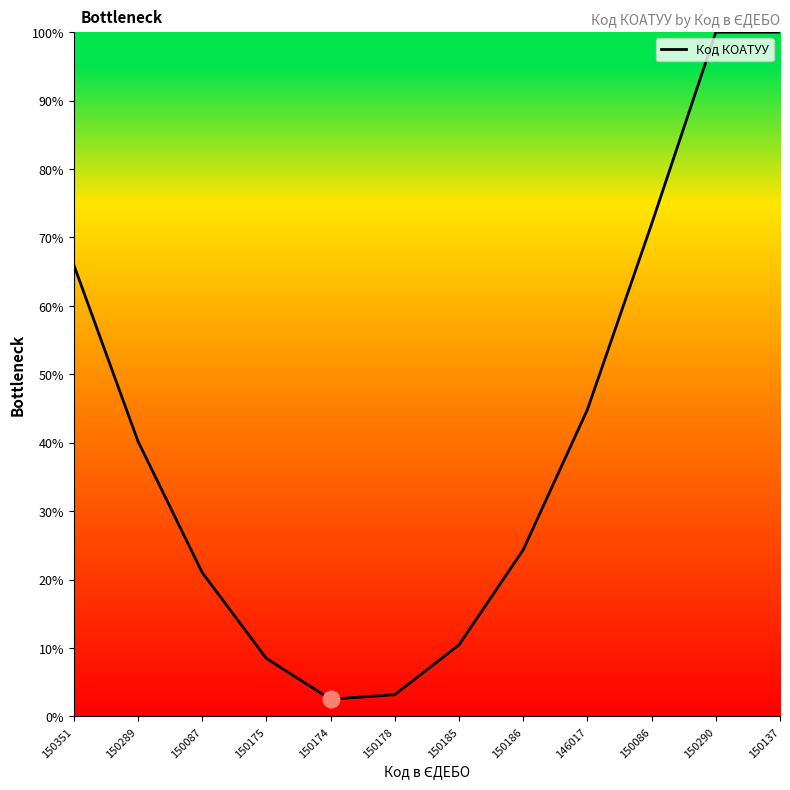

What is the difference between the maximum and minimum values?

97.5